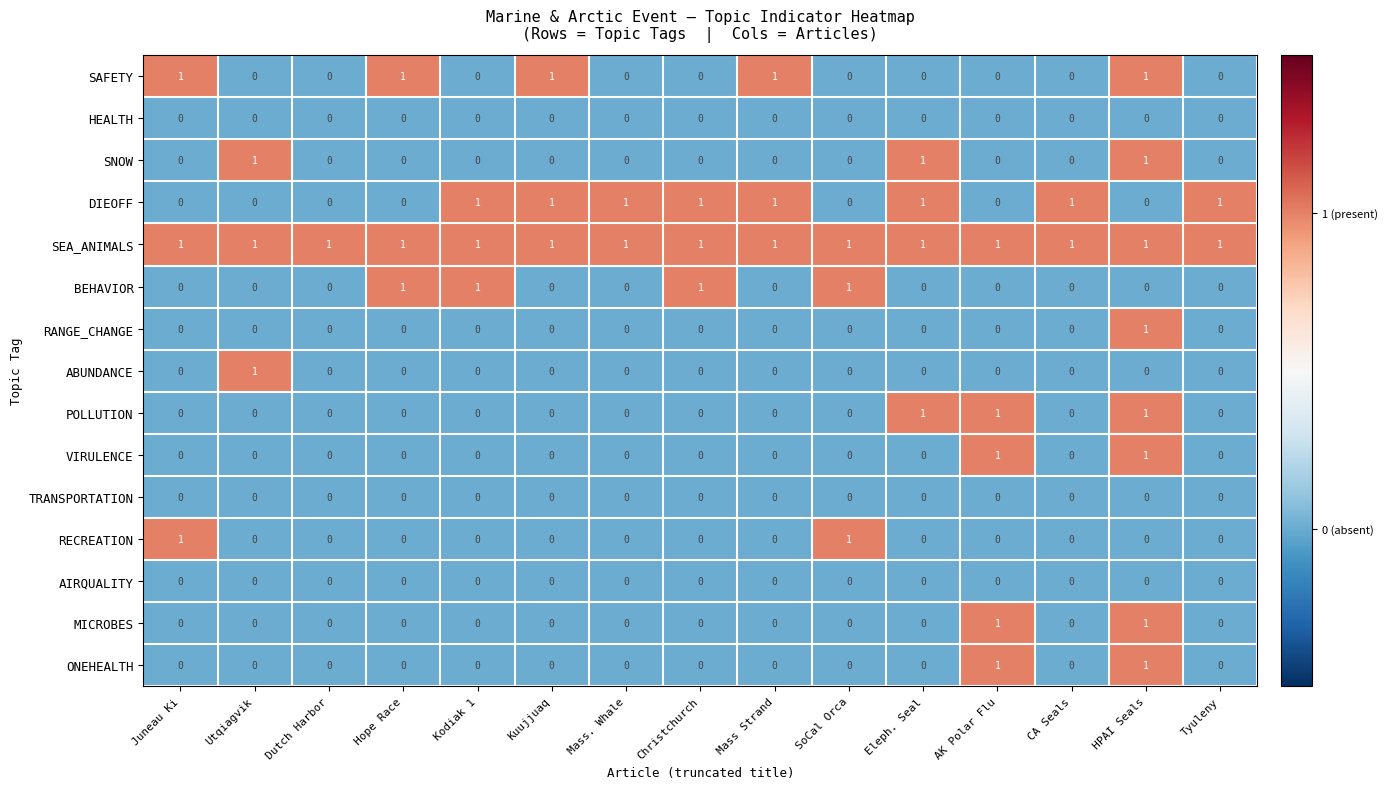

The value of POLLUTION at SoCal Orca is -1. True or false?

False